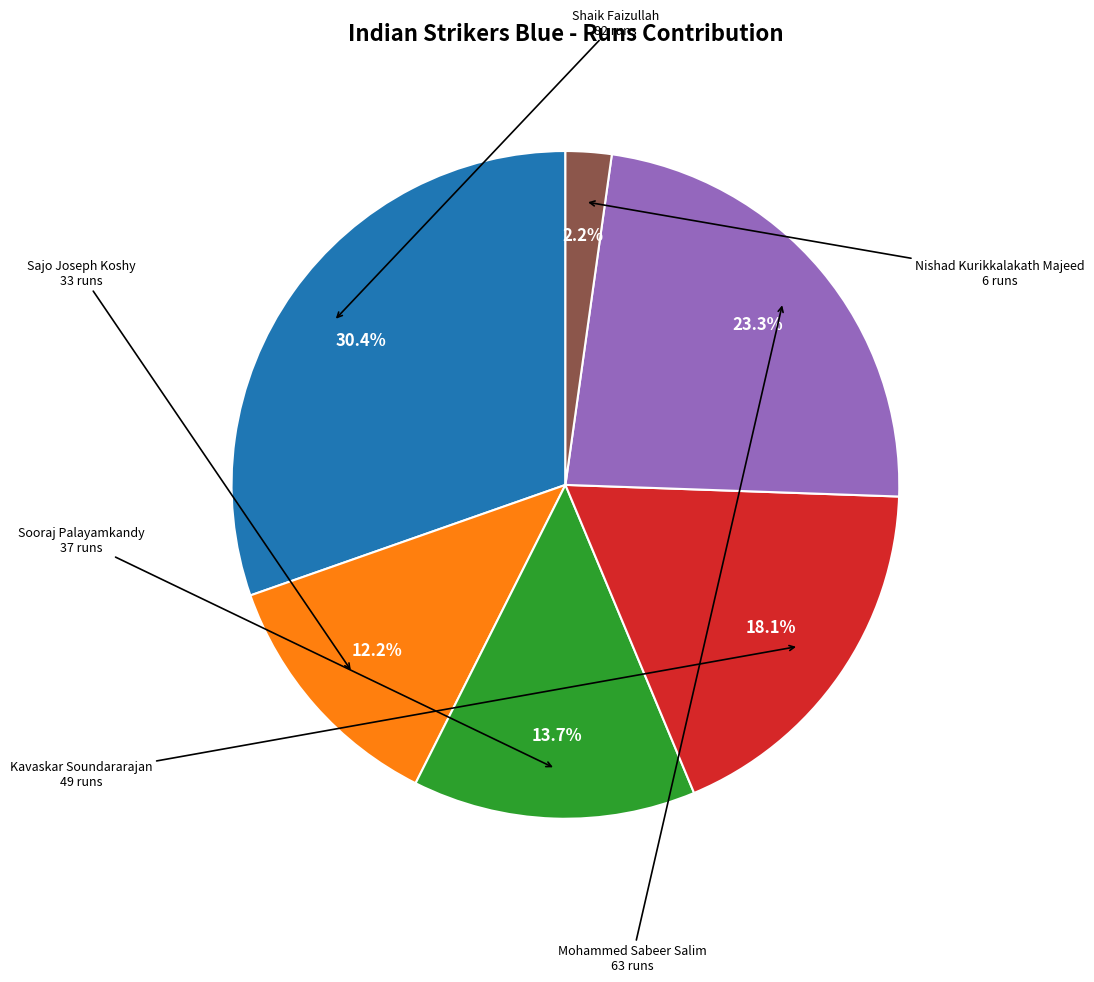

To the nearest percent, what is the difference between the largest and smallest slice percentages?

28%